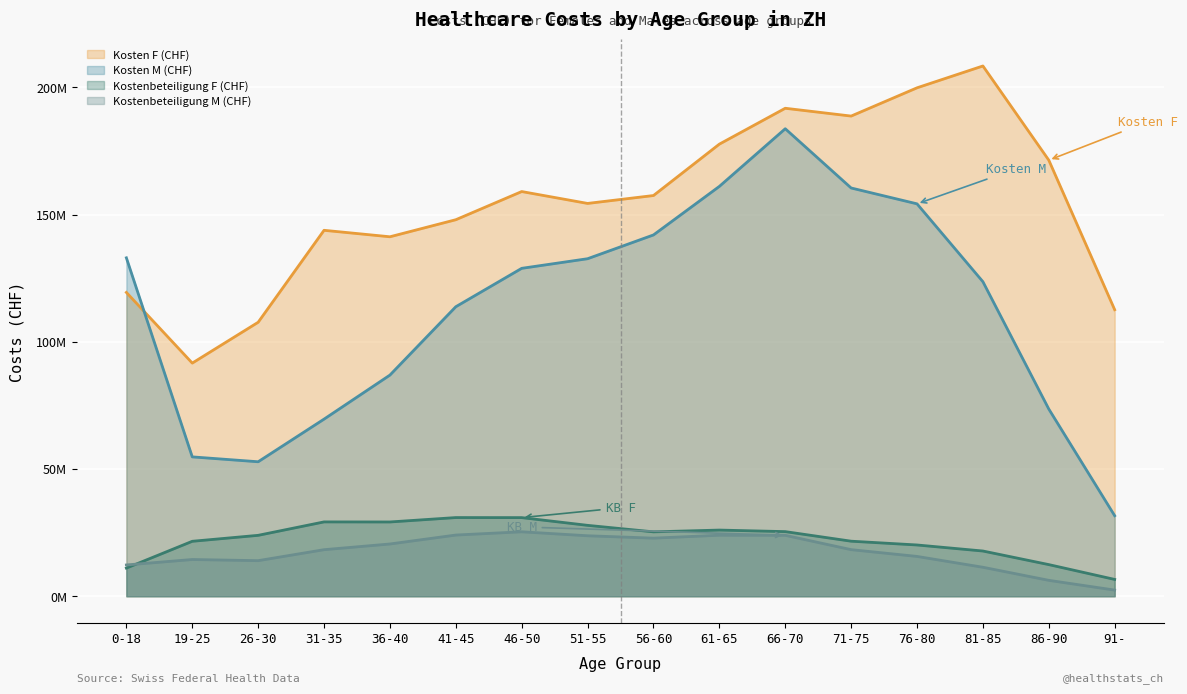

What is the value of the F point at the 12th from the left?

188716175